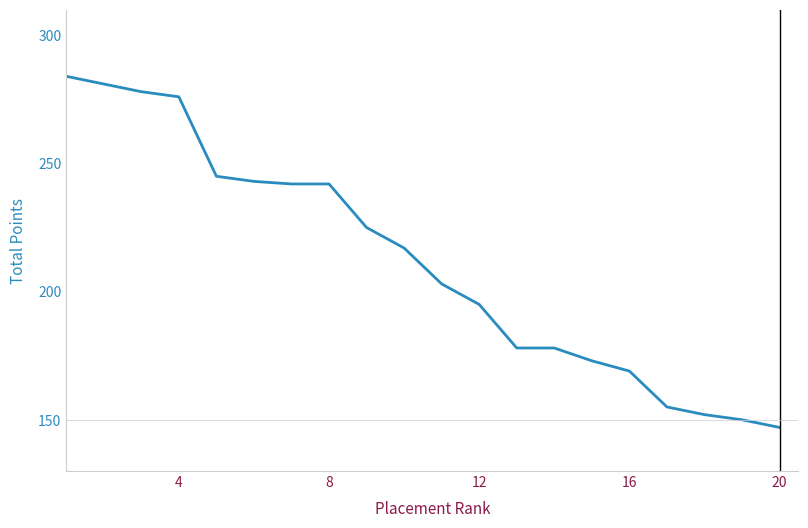

How many values are below 217?

10